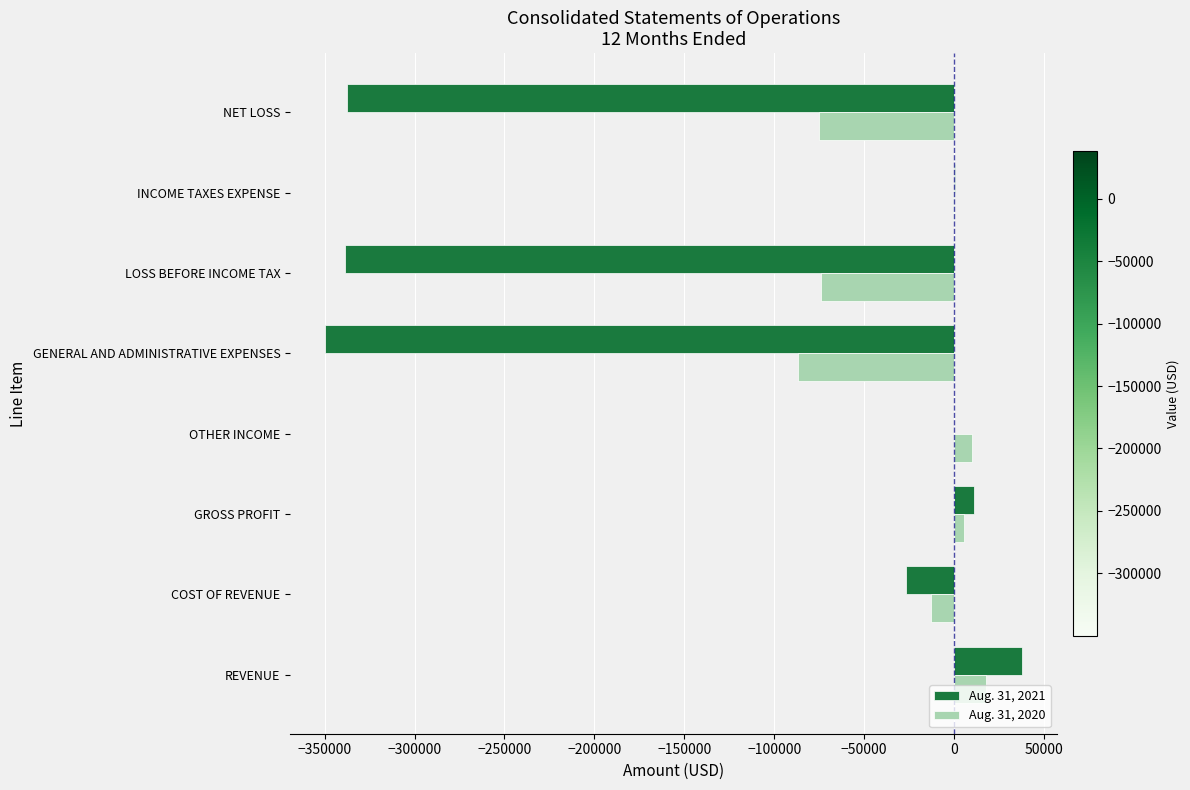

What is the sum of all Aug. 31, 2021 values?

-1002582